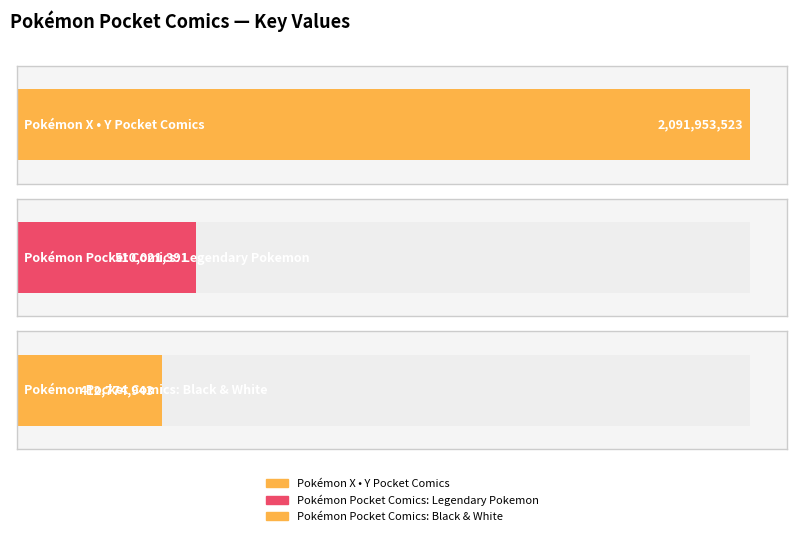

How many bars are there in total?

3